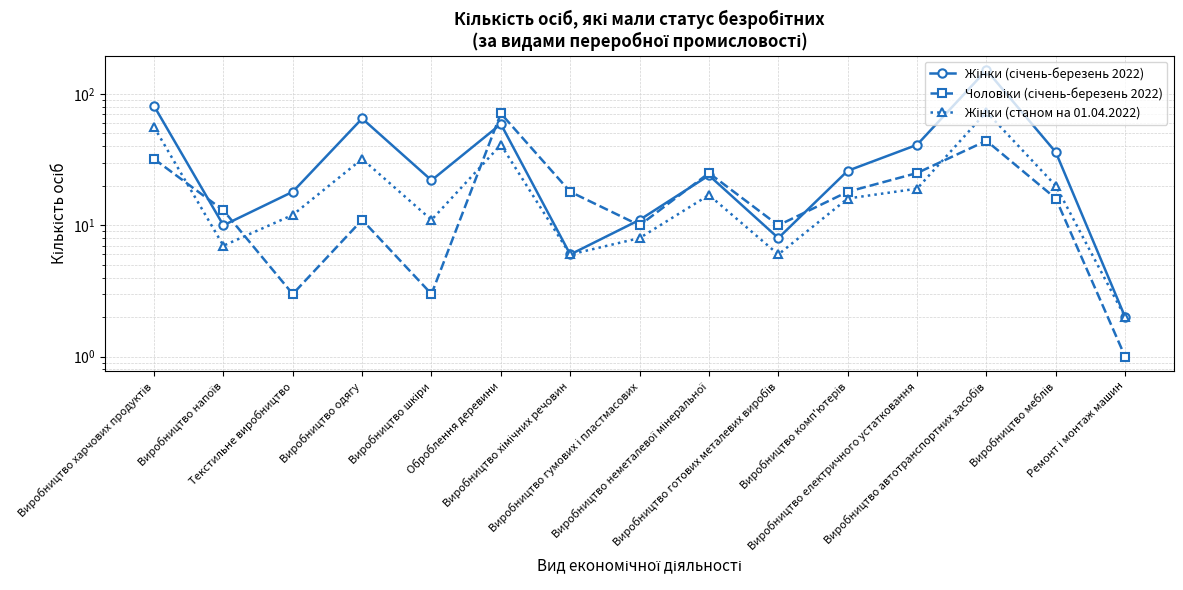

At which category does Чоловіки (січень-березень 2022) reach its first local peak?

Виробництво одягу